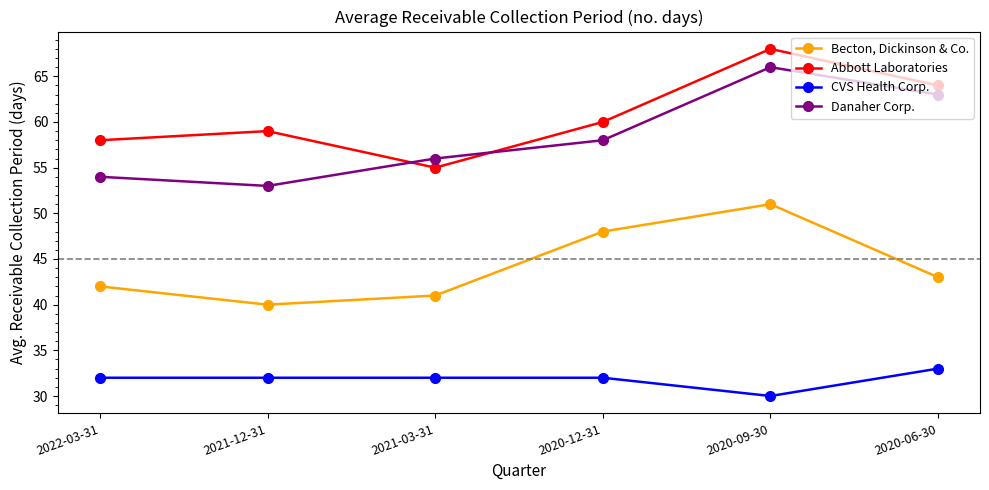

What is the highest value of the Abbott Laboratories series?

68